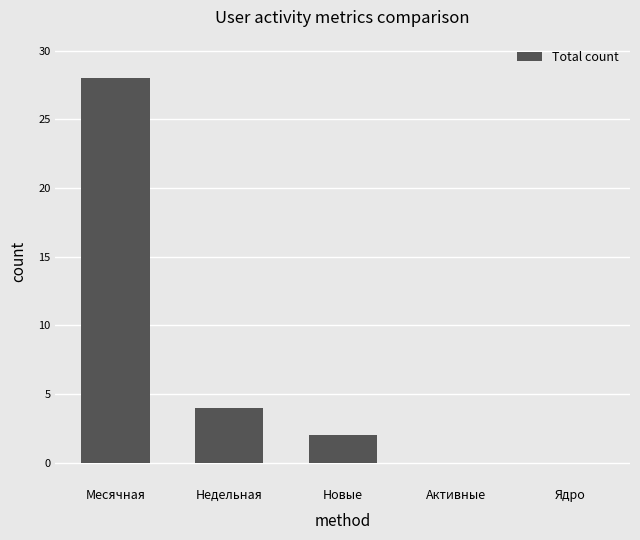

What is the average value?

7